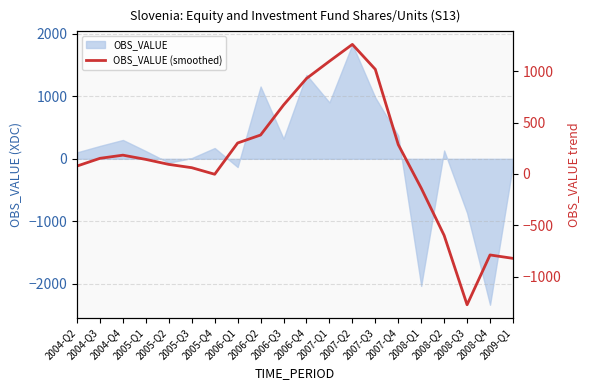

What is the greatest value displayed?

1261.8